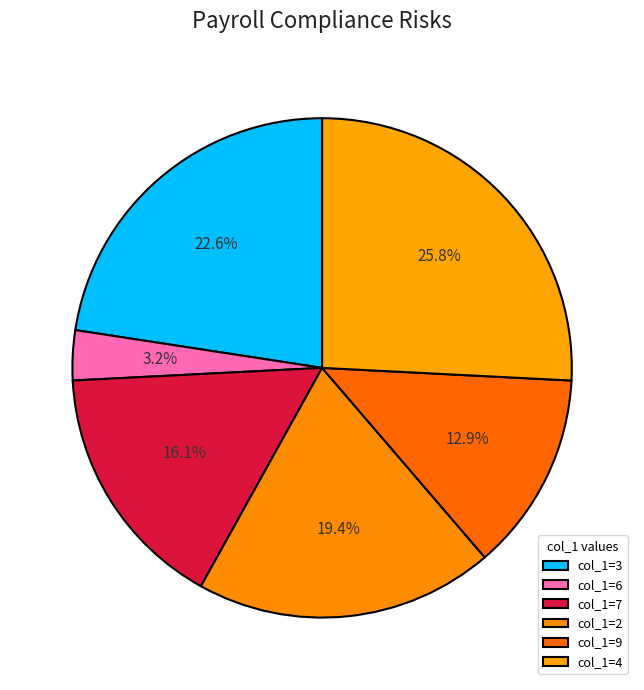

The col_1=9 slice represents 5% of the pie. True or false?

False